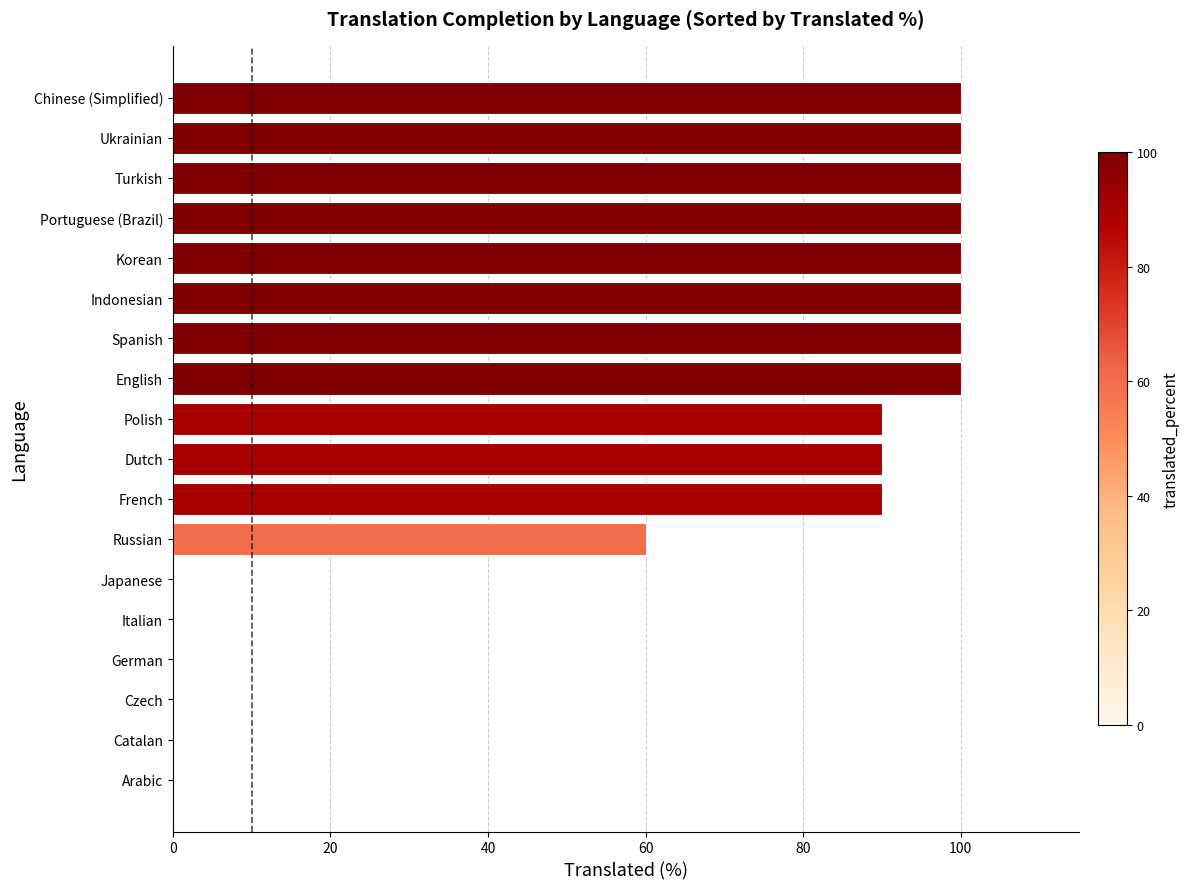

Where is the data nearest to the value 50?

Russian